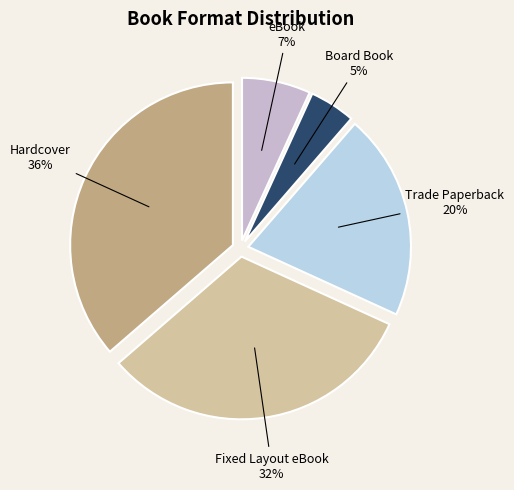

To the nearest percent, what is the difference between the Trade Paperback and Hardcover slice percentages?

16%